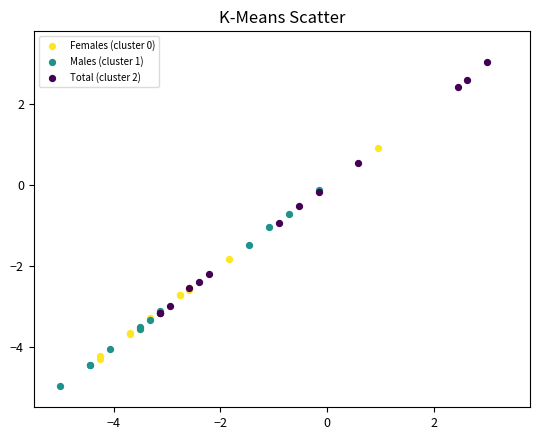

Which series reaches the maximum Y coordinate?

Total (cluster 2)